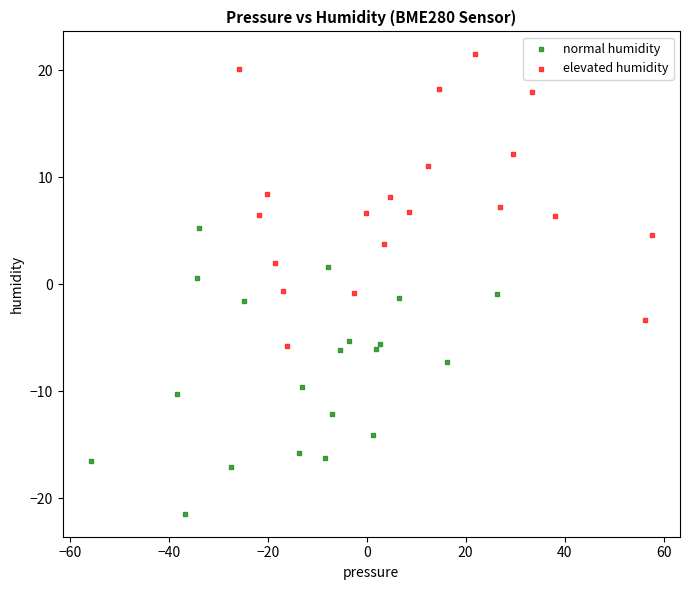

What are all the series names shown in the legend?

normal humidity, elevated humidity